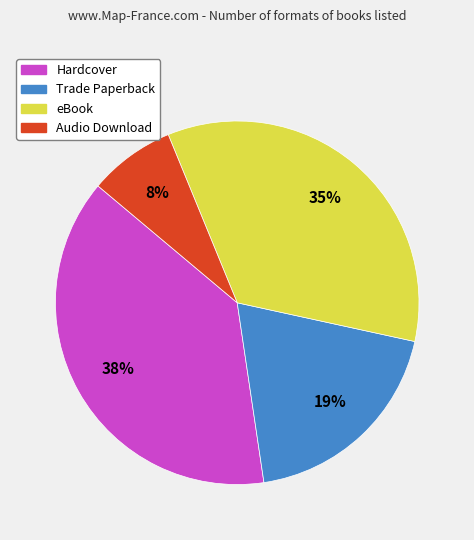

The Hardcover slice represents 23% of the pie. True or false?

False